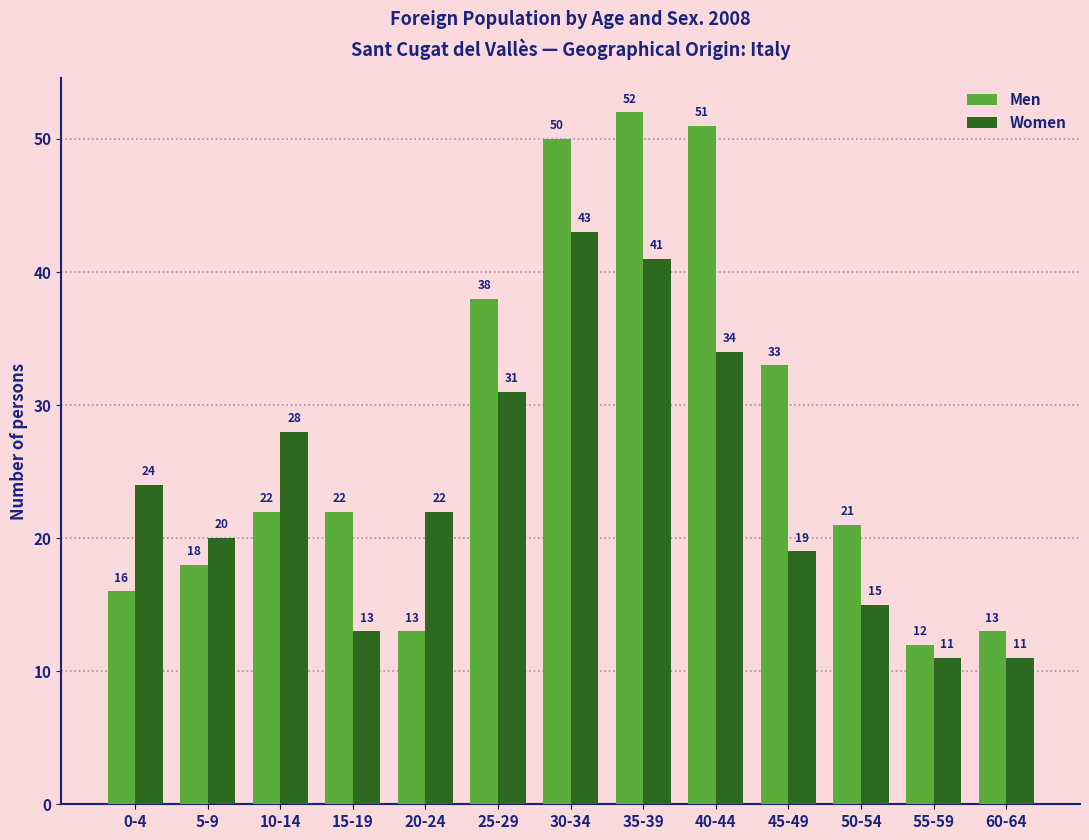

How many data points in Men are less than 22?

6